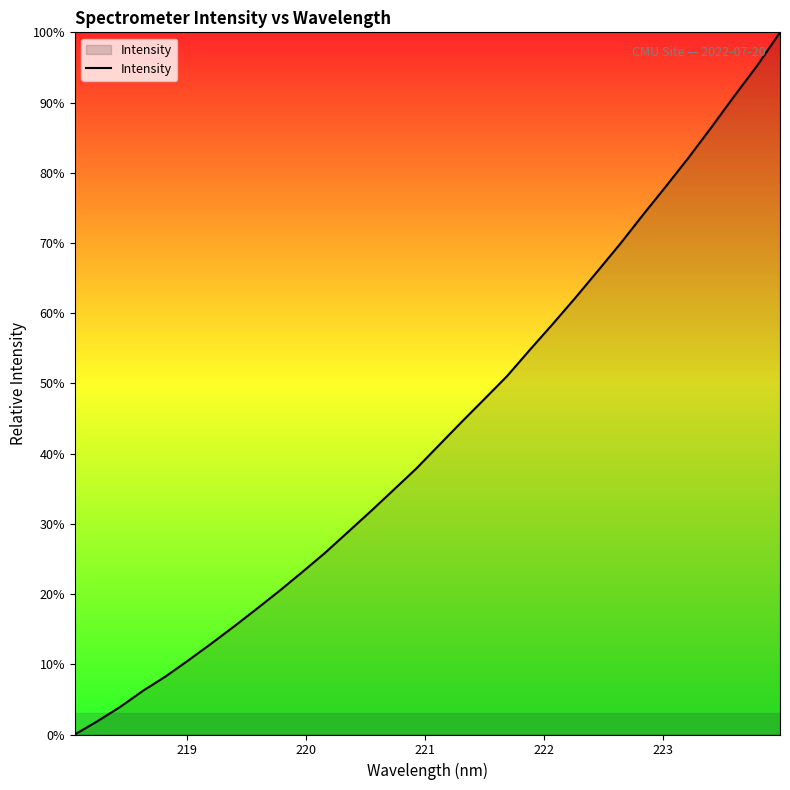

What is the maximum value shown in the chart?

100.0